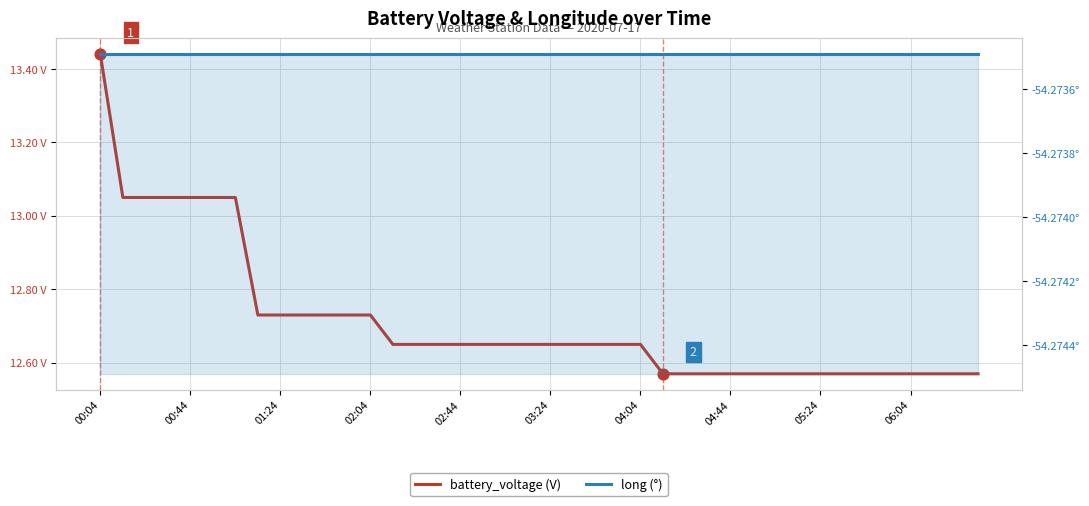

Is the value of long at 24 greater than the value of battery_voltage at 30?

No